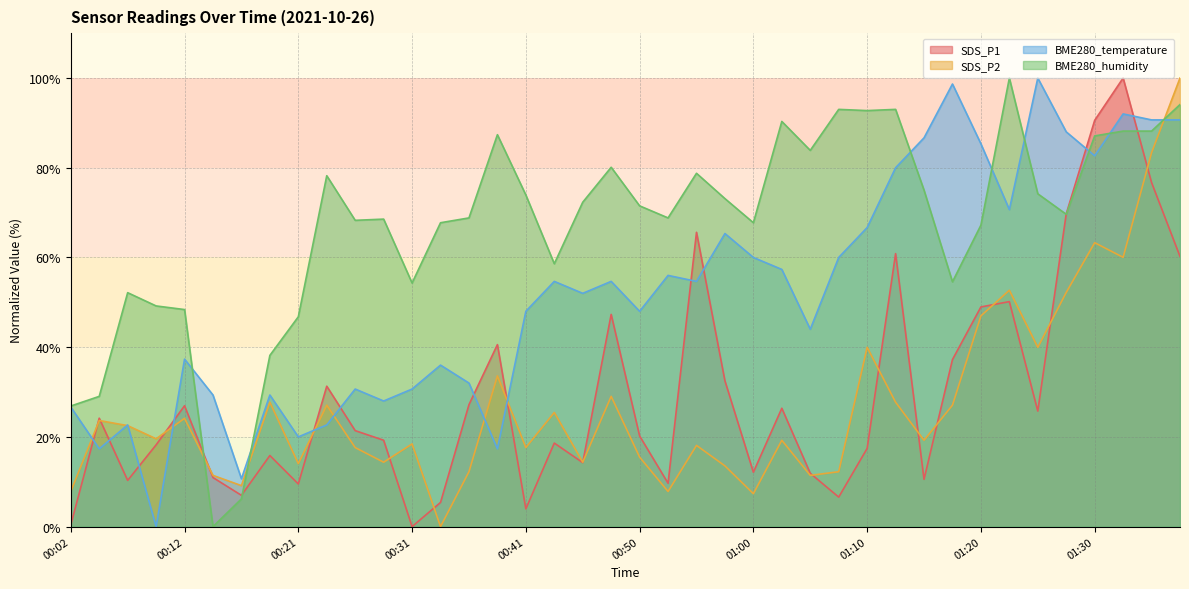

What is the average value of the SDS_P2 series?

27.2